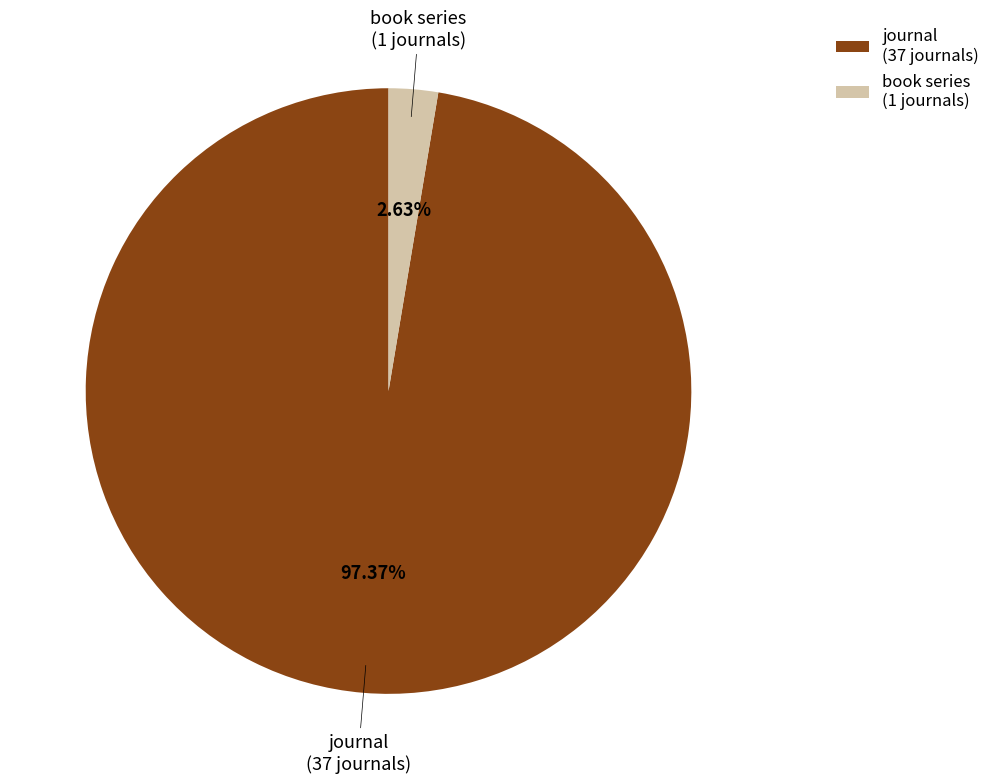

Count the number of slices in the pie.

2